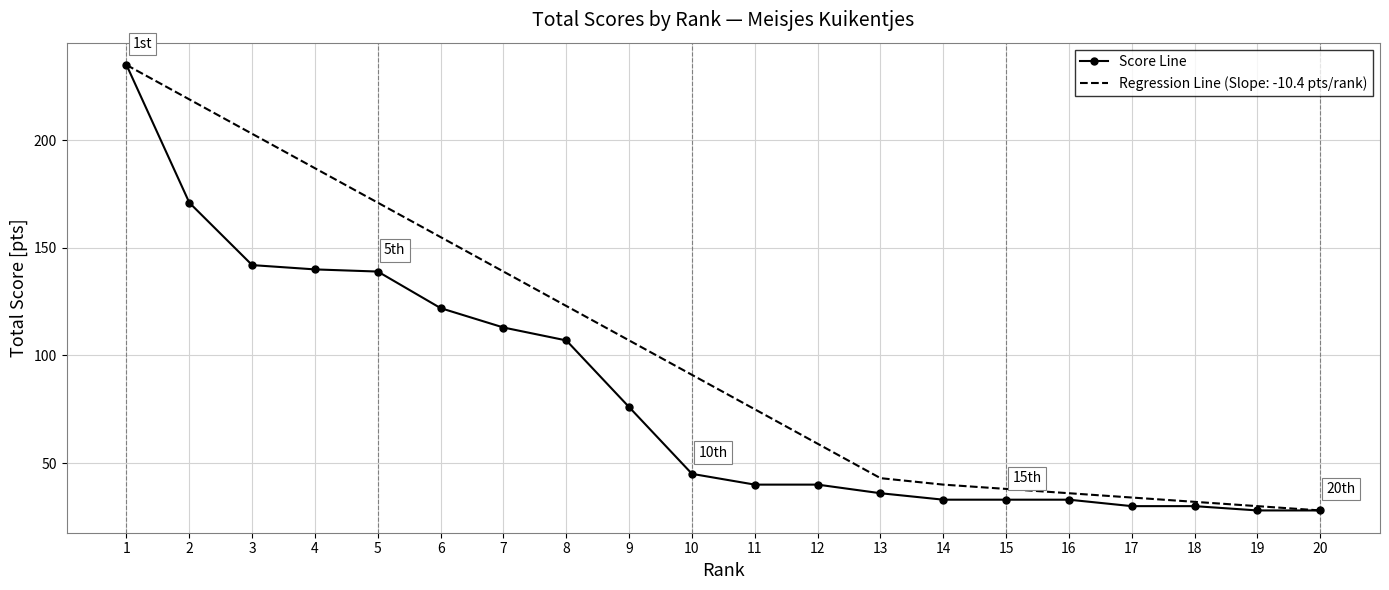

What is the greatest value displayed?

235